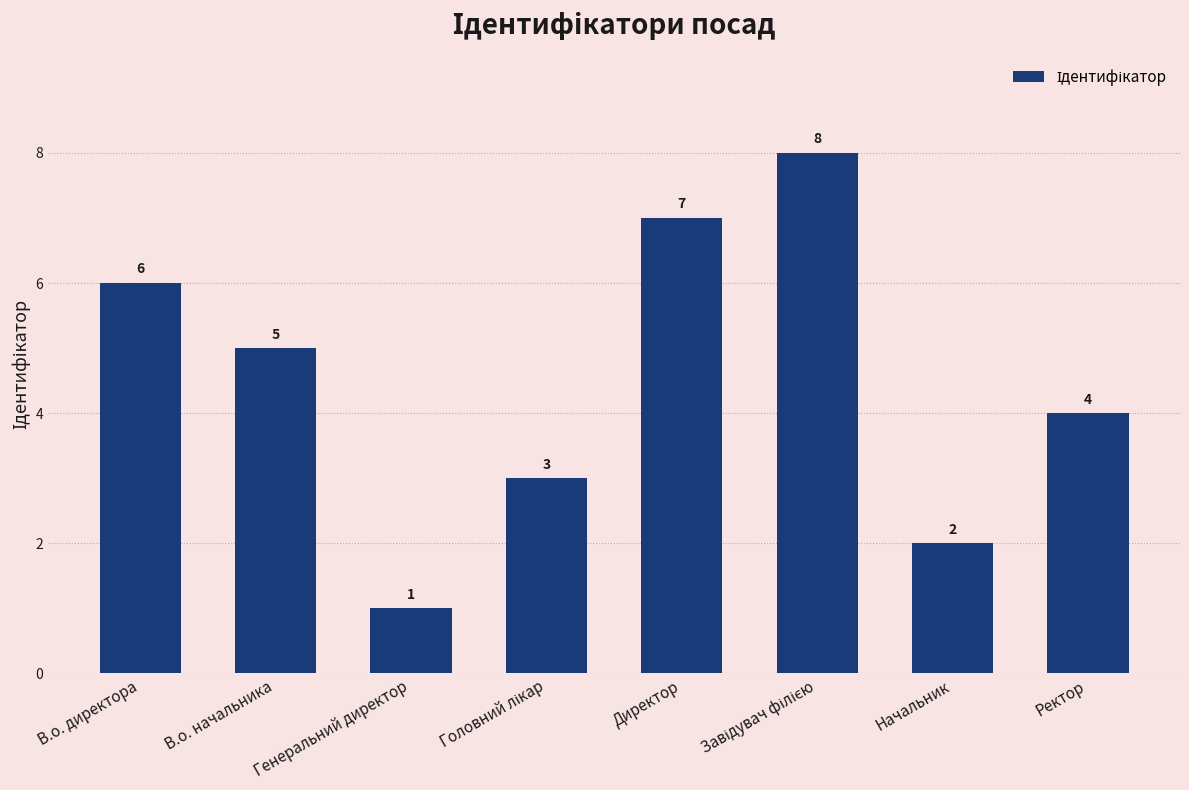

What is the value of the 6th bar from the left?

8